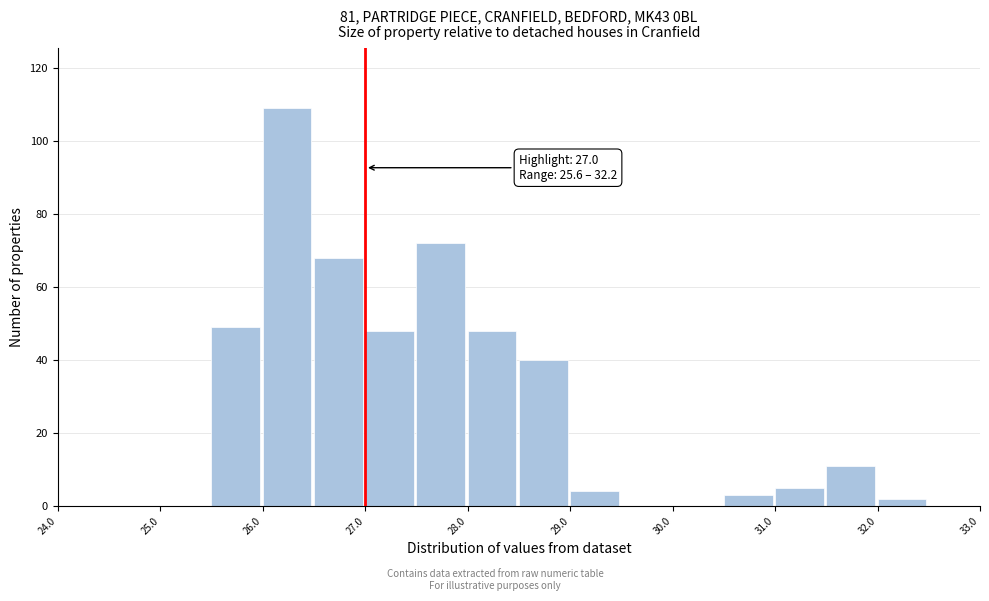

Which range on the x-axis has the tallest bar?

26.0 to 26.5